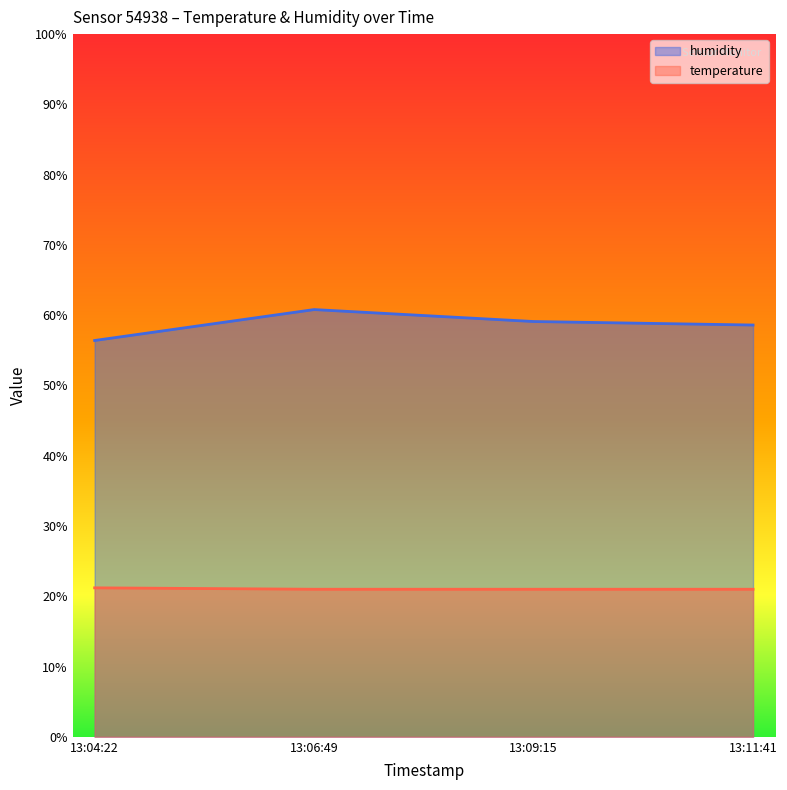

Does the chart have visible grid lines?

No